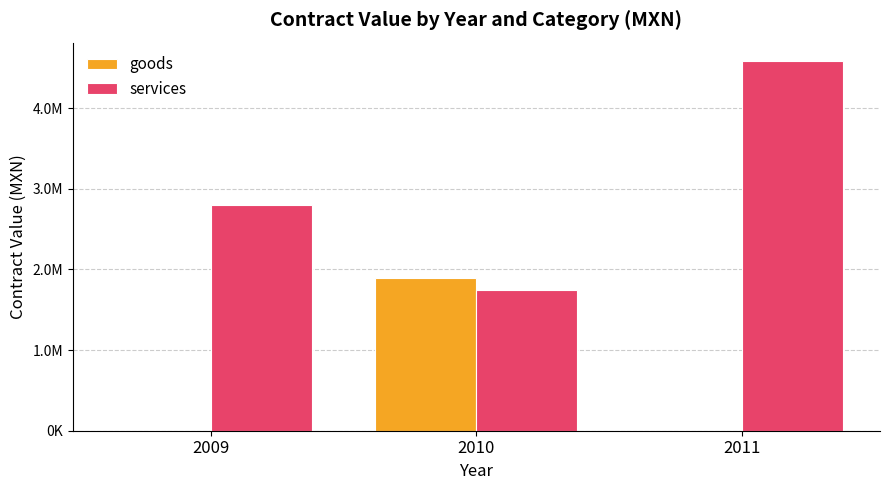

What is the sum of all services values?

9130043.2